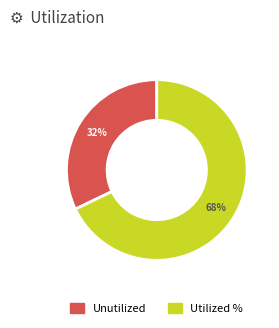

To the nearest percent, what is the average slice percentage?

50%